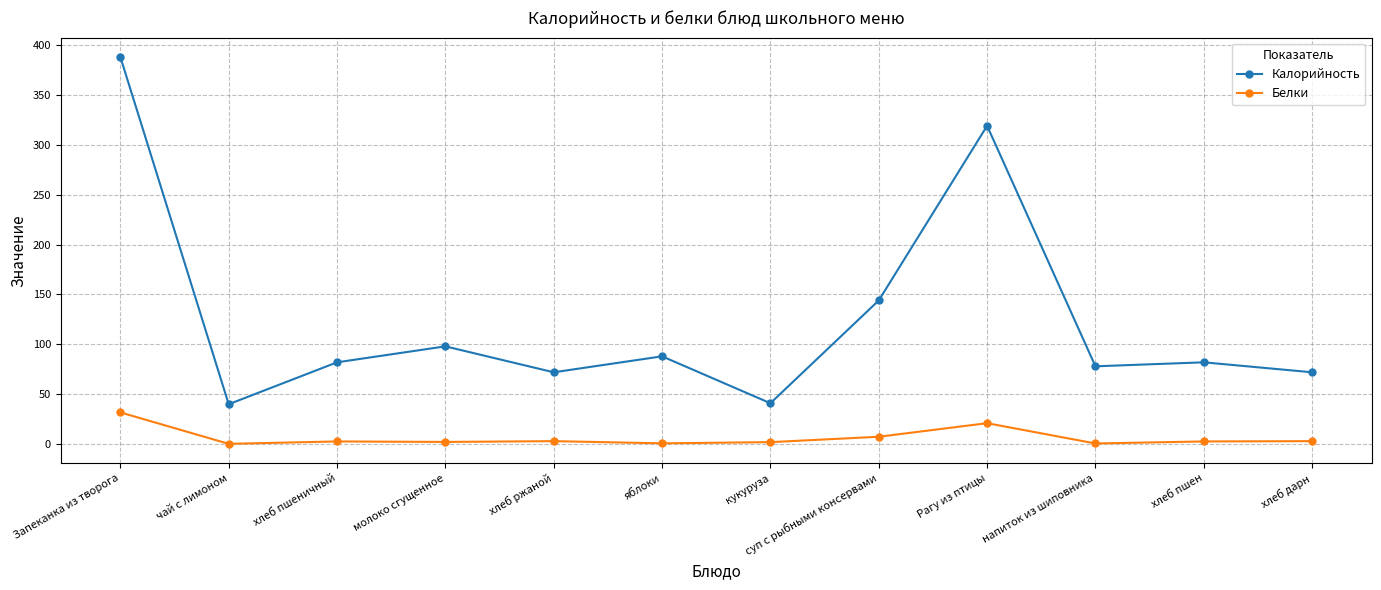

Is the value of Белки at молоко сгущенное greater than the value of Калорийность at напиток из шиповника?

No